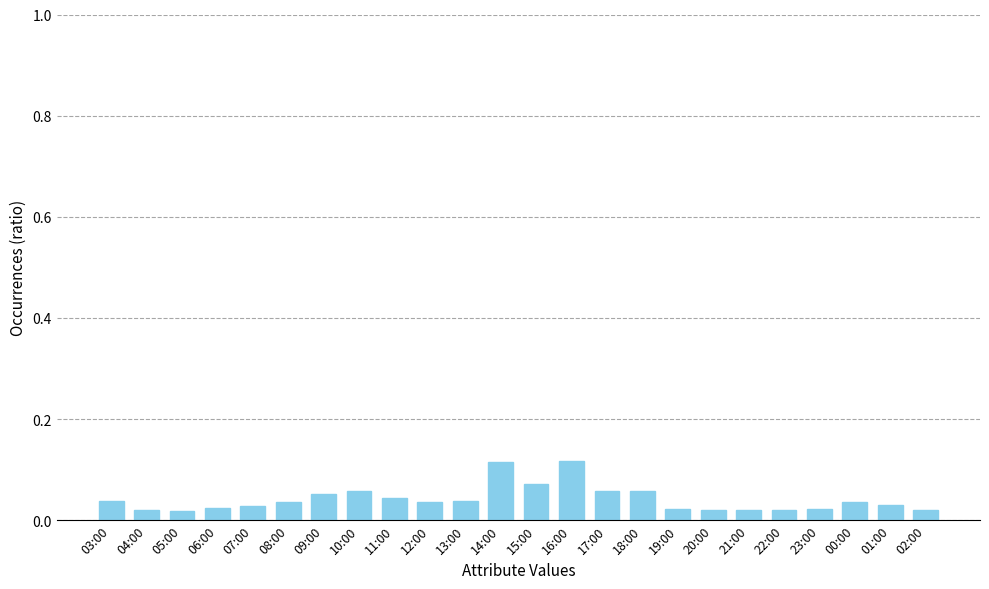

How many values are between 0 and 1?

24